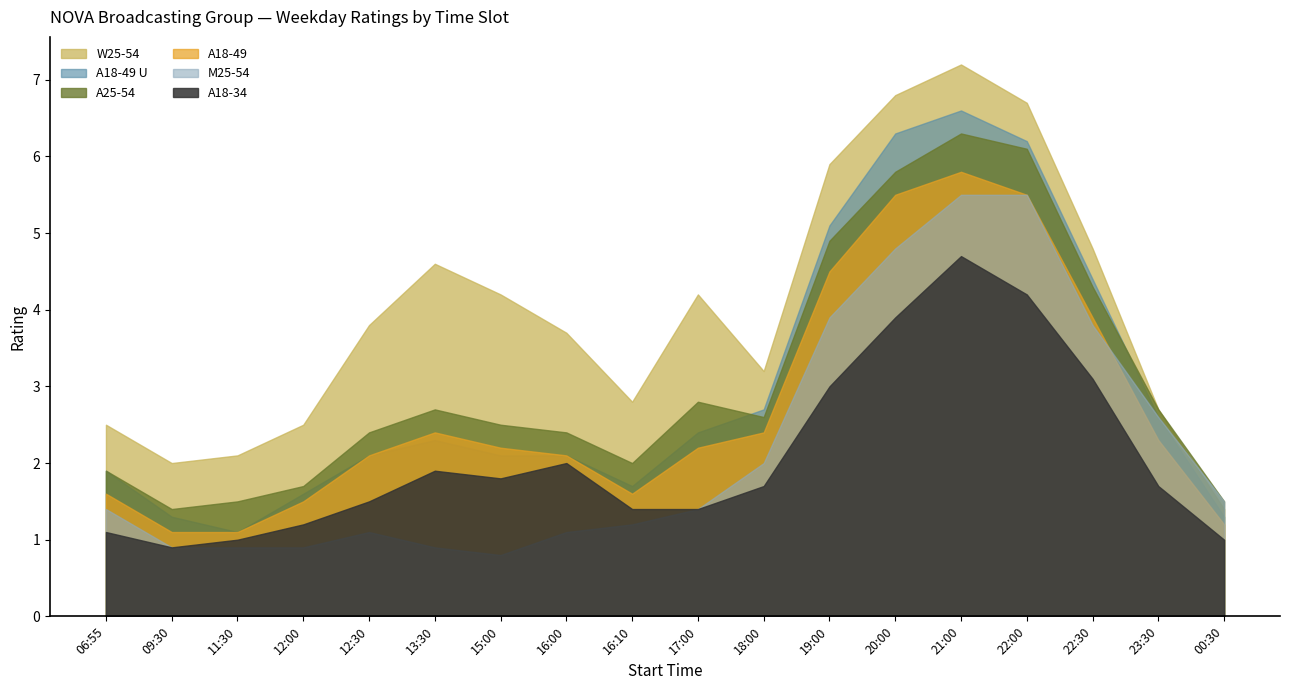

True or false: A25-54 has more than 2 interior local peaks.

True